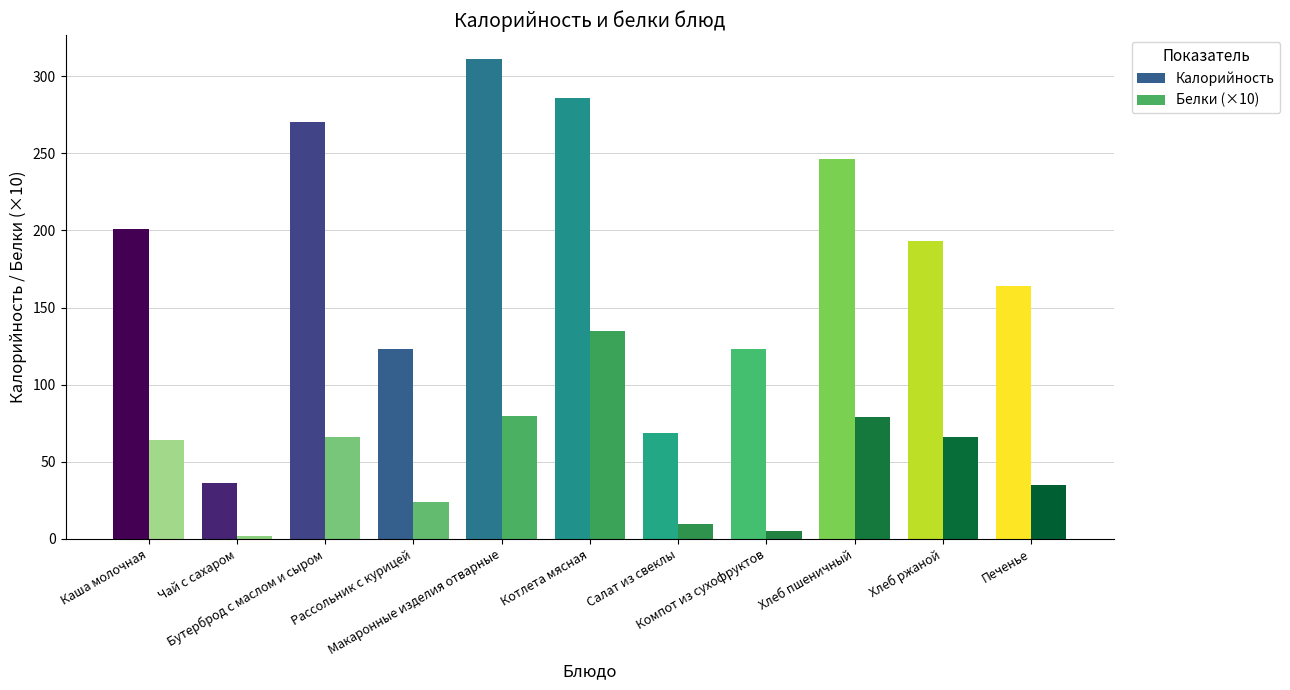

Which category has the lowest value across all series?

Чай с сахаром